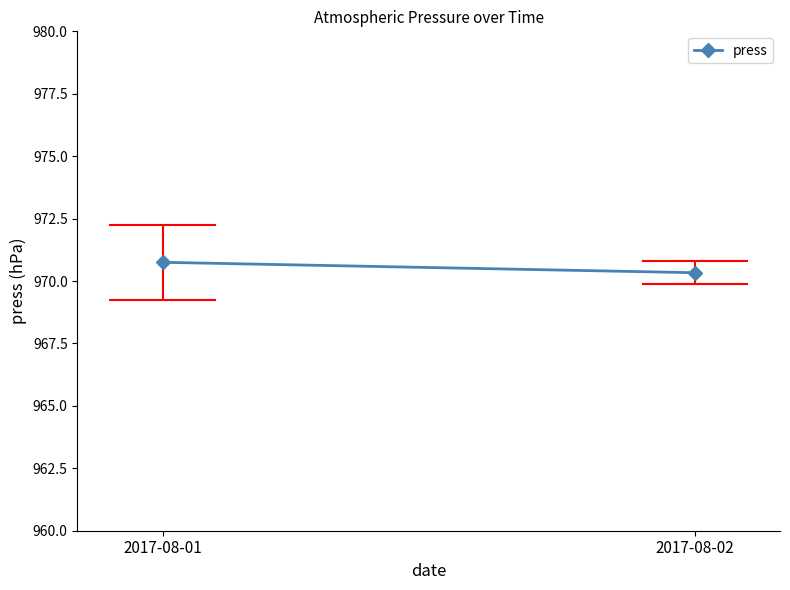

How many data points does each series have?

2